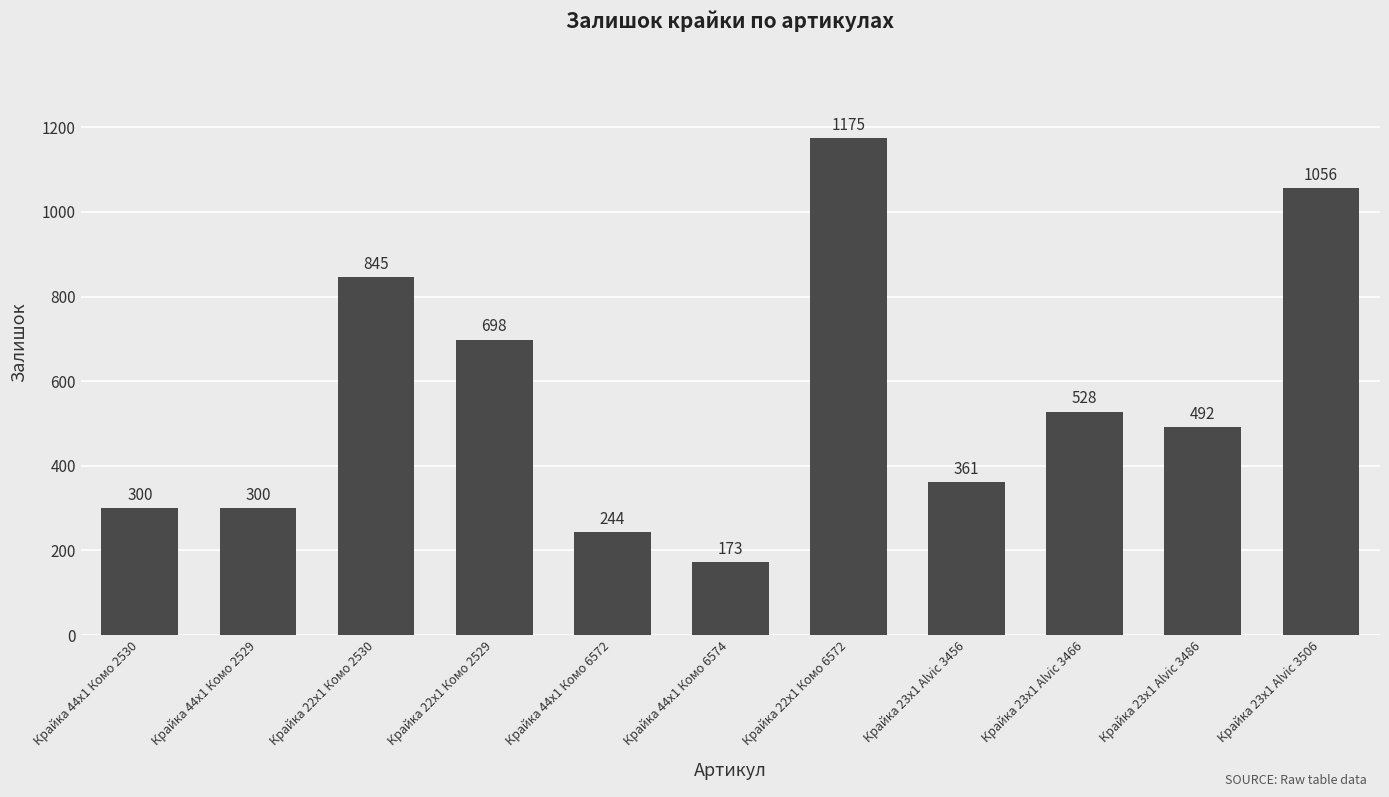

Reading left to right, what are all the values shown in this chart?

Крайка 44x1 Комо 2530=300	Крайка 44x1 Комо 2529=300	Крайка 22x1 Комо 2530=845	Крайка 22x1 Комо 2529=698	Крайка 44x1 Комо 6572=244	Крайка 44x1 Комо 6574=173	Крайка 22x1 Комо 6572=1175	Крайка 23x1 Alvic 3456=361	Крайка 23x1 Alvic 3466=528	Крайка 23x1 Alvic 3486=492	Крайка 23x1 Alvic 3506=1056